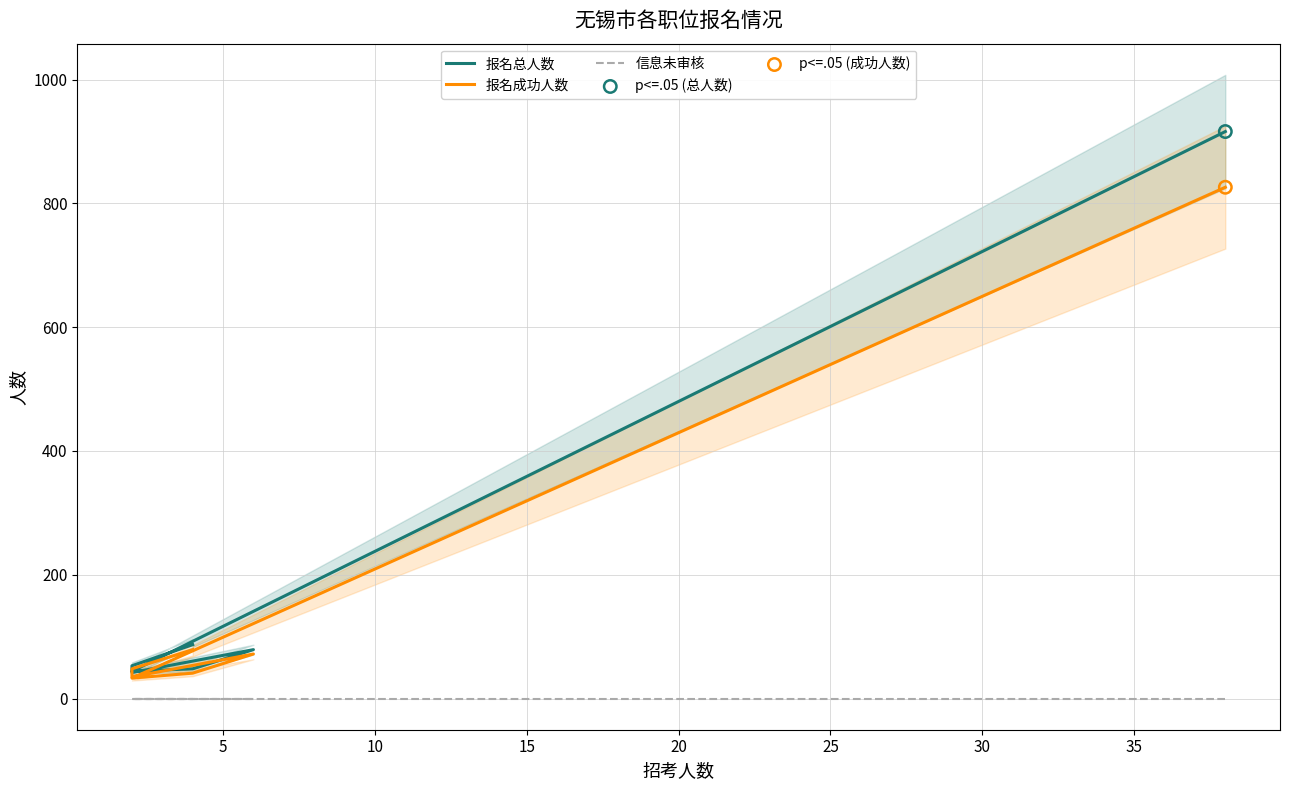

At how many categories does at least one series exceed 229?

1